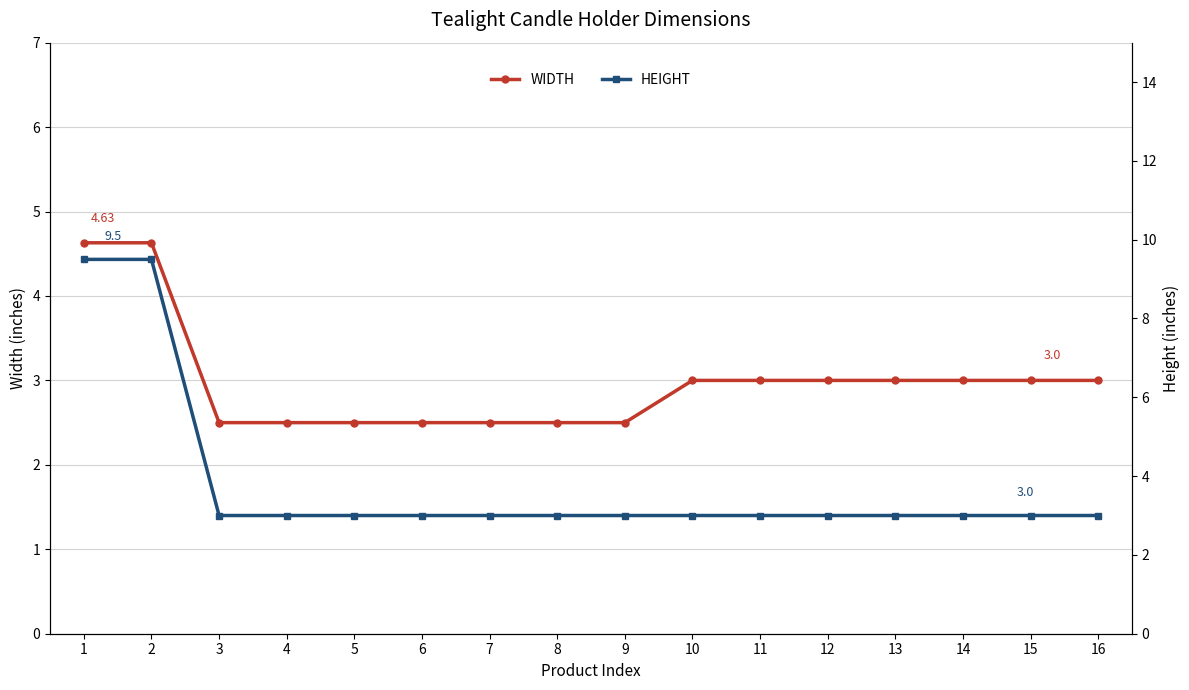

Rank the series by their maximum value, from lowest to highest.

WIDTH, HEIGHT